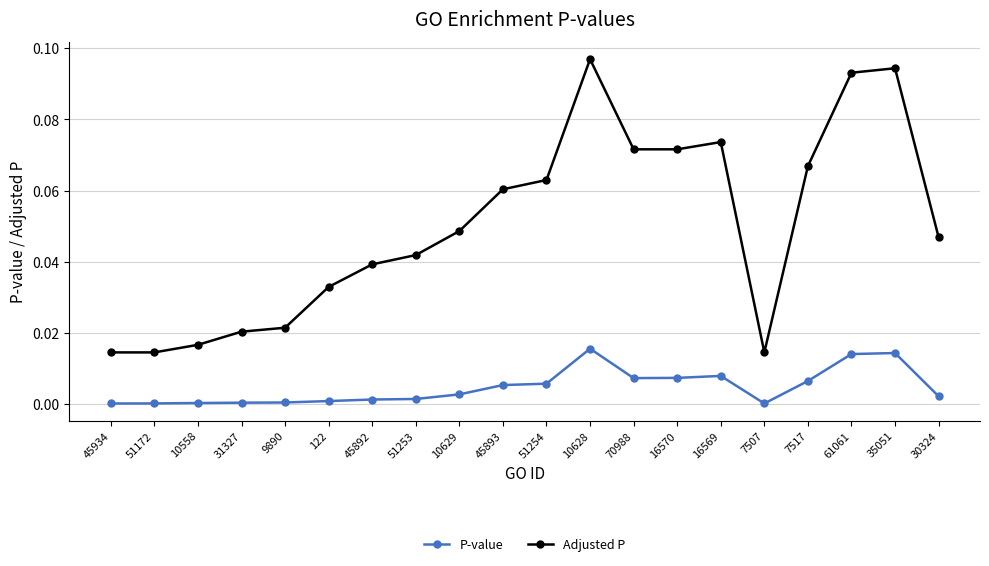

Which label corresponds to the largest value in the chart?

10628